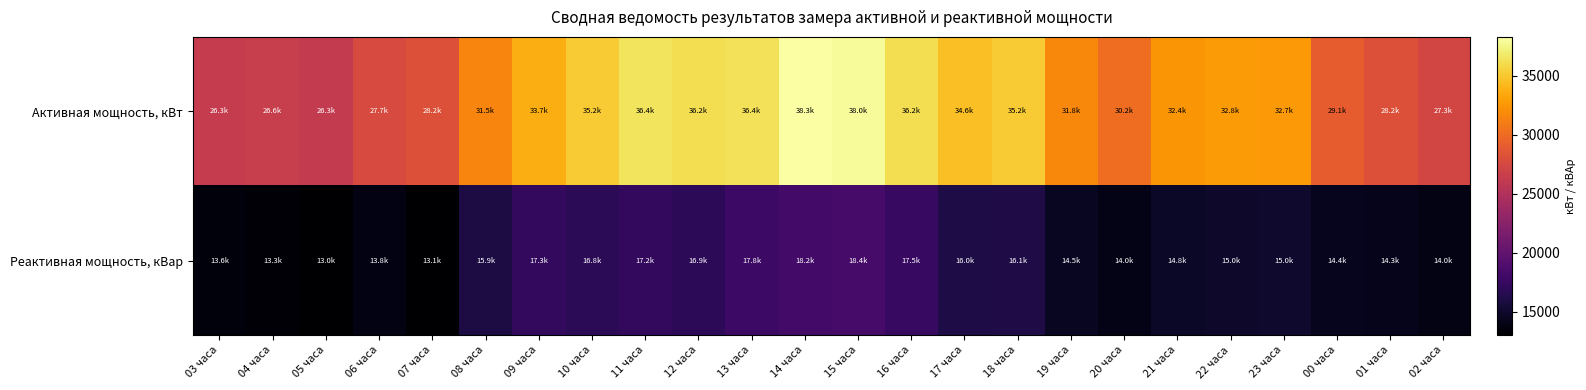

Which series changed the most between 18 часа and 00 часа?

Активная мощность, кВт